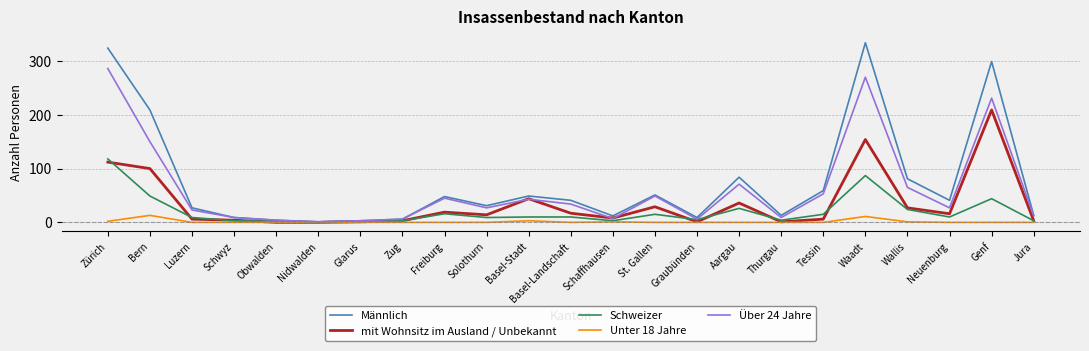

Is it true that Über 24 Jahre equals 12 at Jura?

True